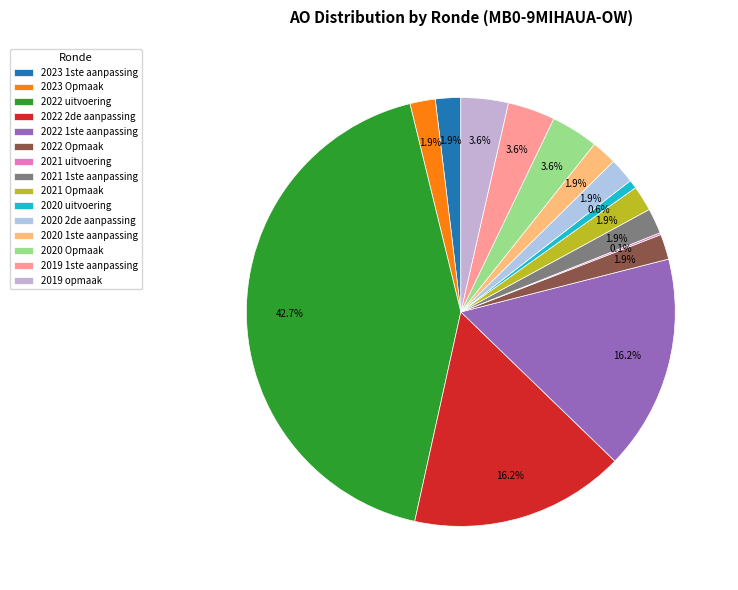

To the nearest percent, what is the combined percentage of 2022 1ste aanpassing and 2022 2de aanpassing?

32%